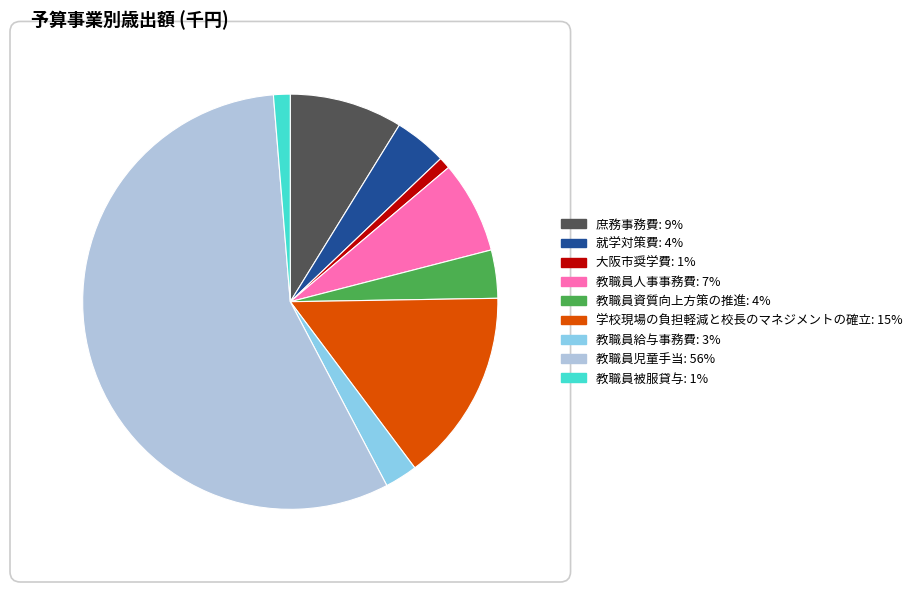

How many segments does this pie chart have?

9